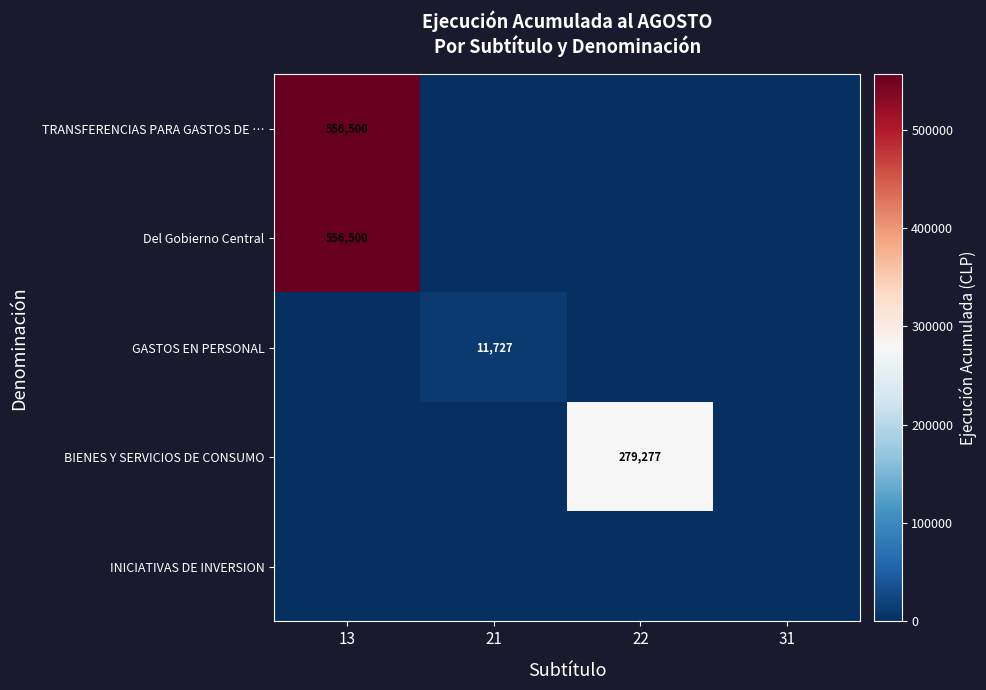

The INICIATIVAS DE INVERSION series shows 0 at 22. True or false?

True